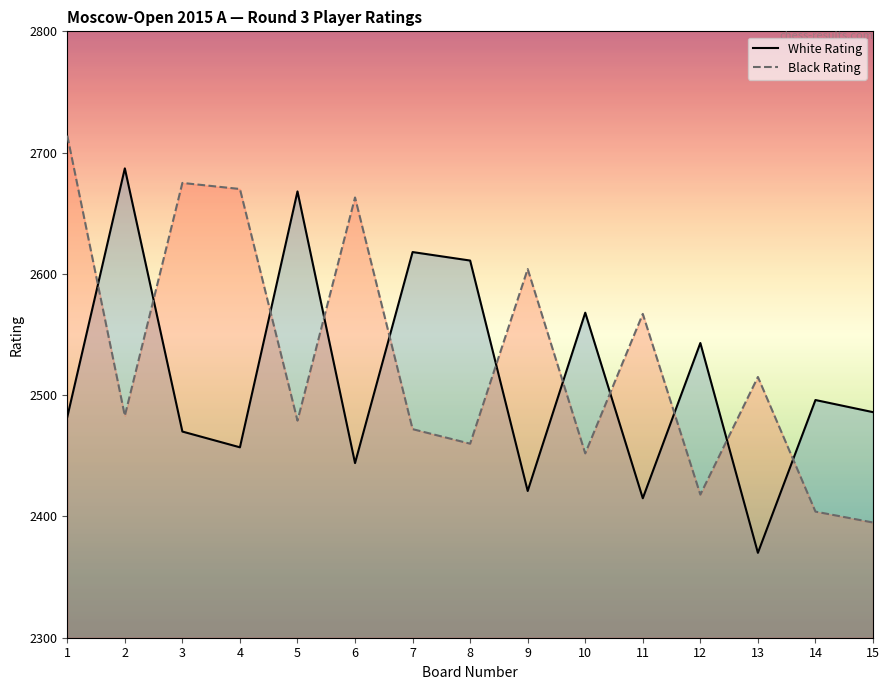

What is the sum of all White Rating values?

37736